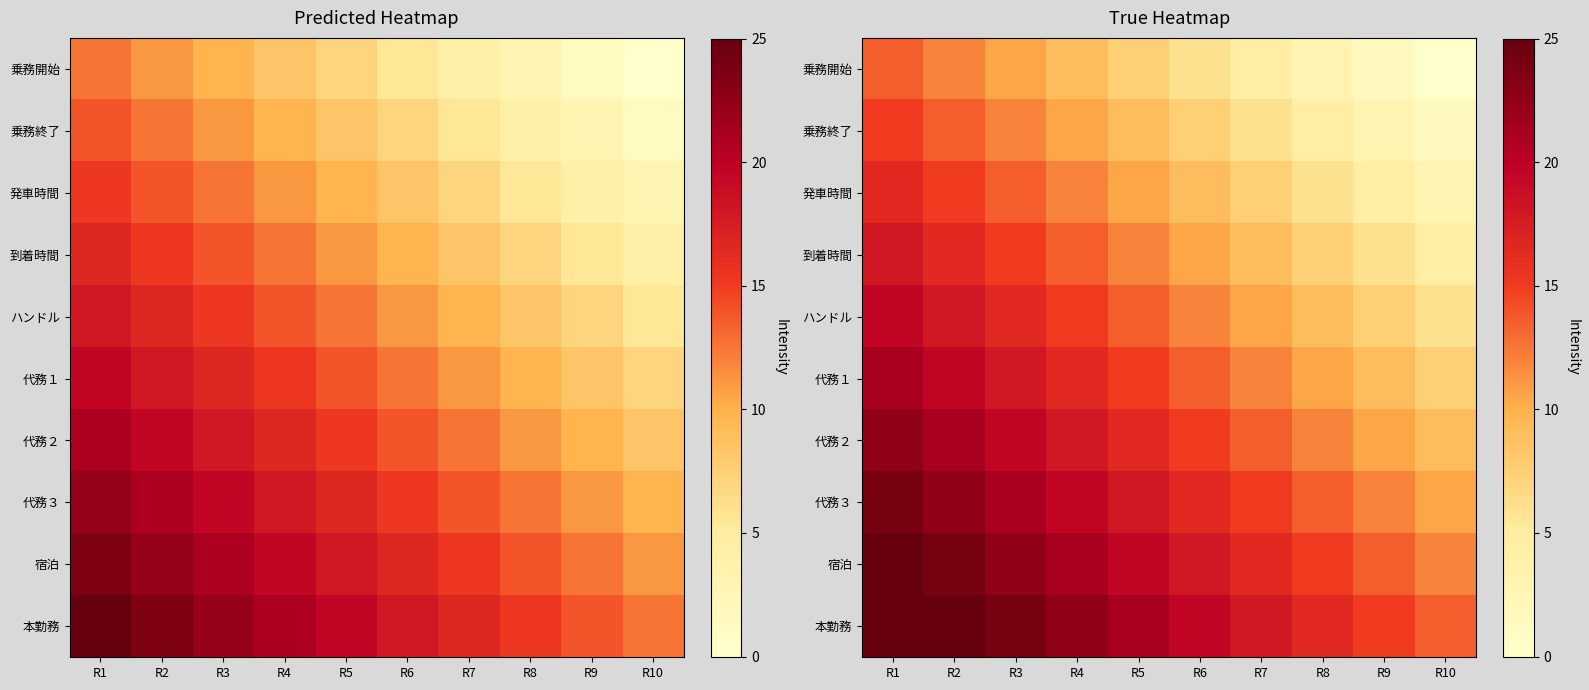

Which category has the highest value in the 代務２ series?

R1